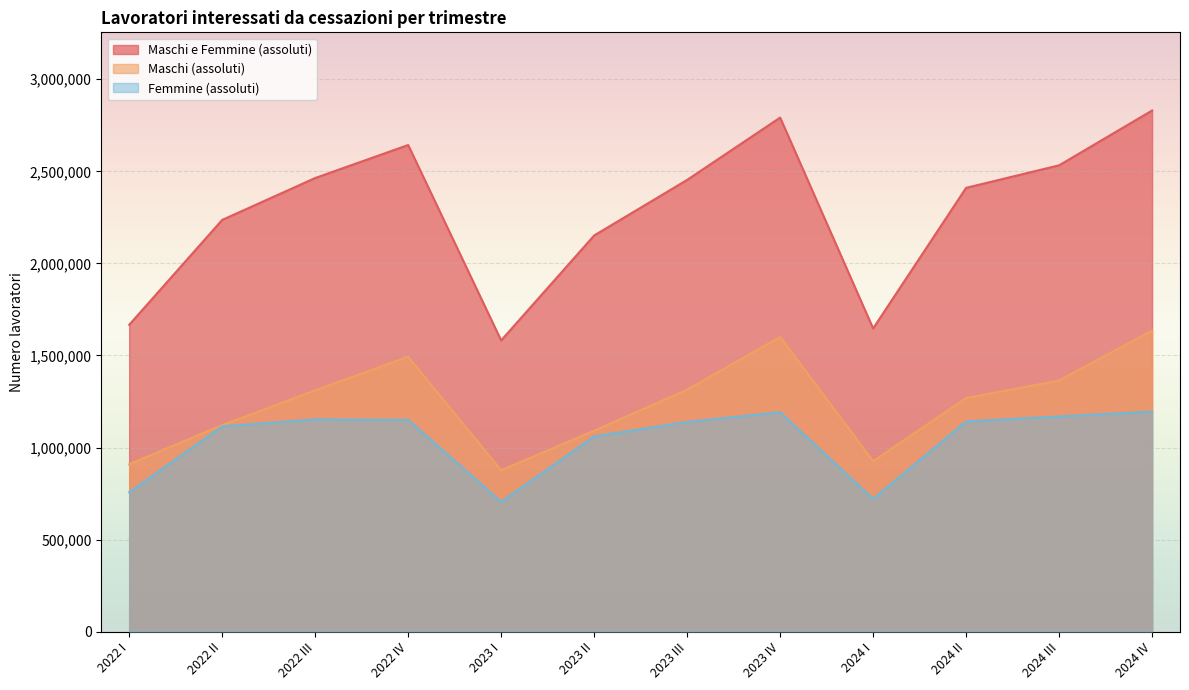

How many categories are shown in the chart?

12